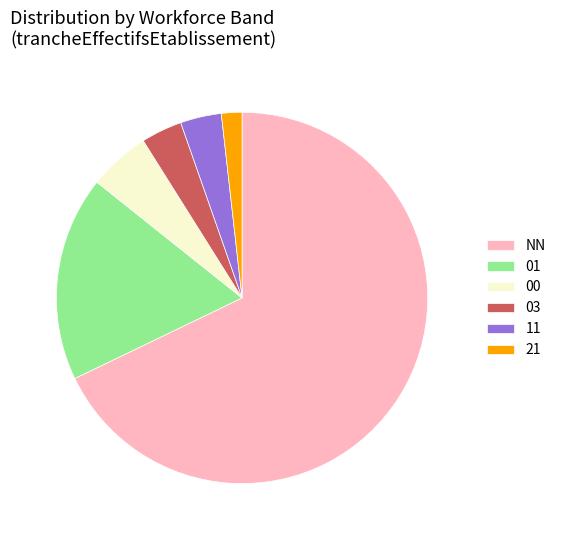

Is it true that 21 is 2% of the pie?

True